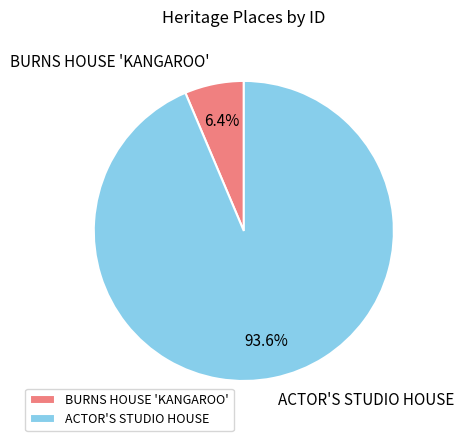

Which has a higher value, ACTOR'S STUDIO HOUSE or BURNS HOUSE 'KANGAROO'?

ACTOR'S STUDIO HOUSE